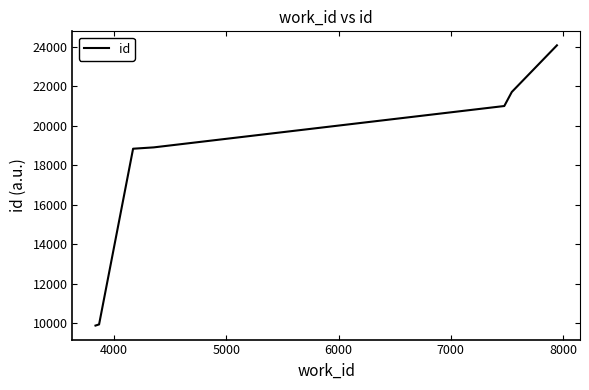

What is the smallest value displayed?

9866